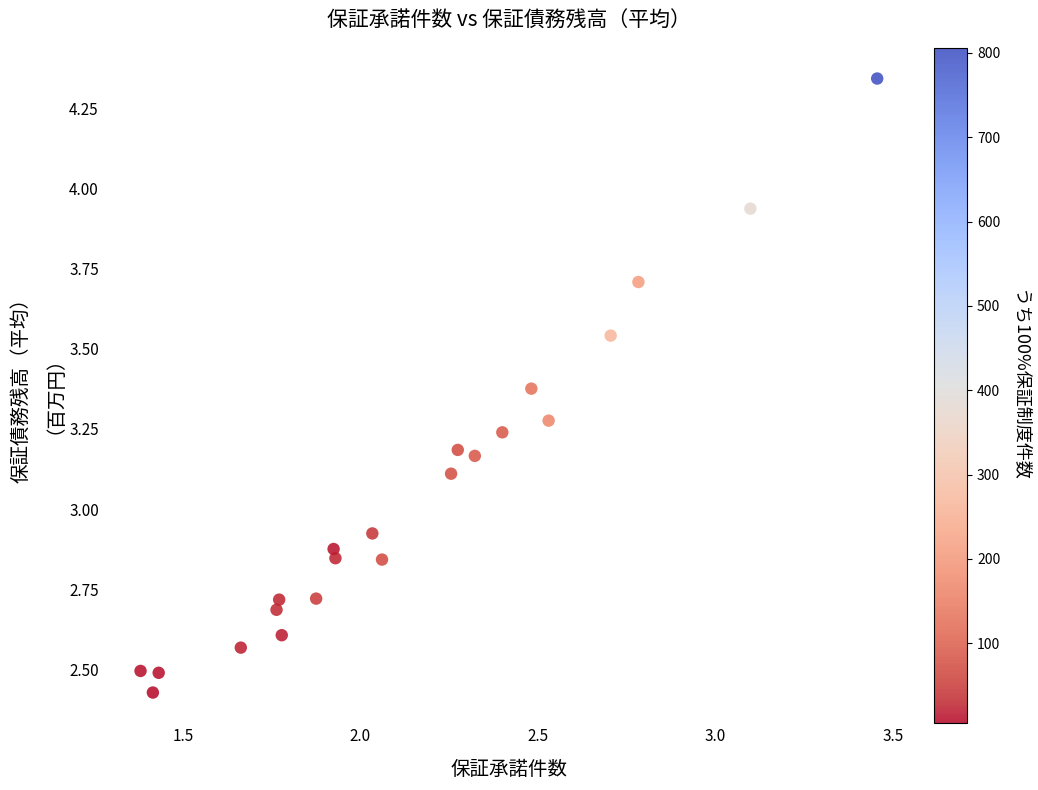

What is the range of X values (max minus min)?

2.1